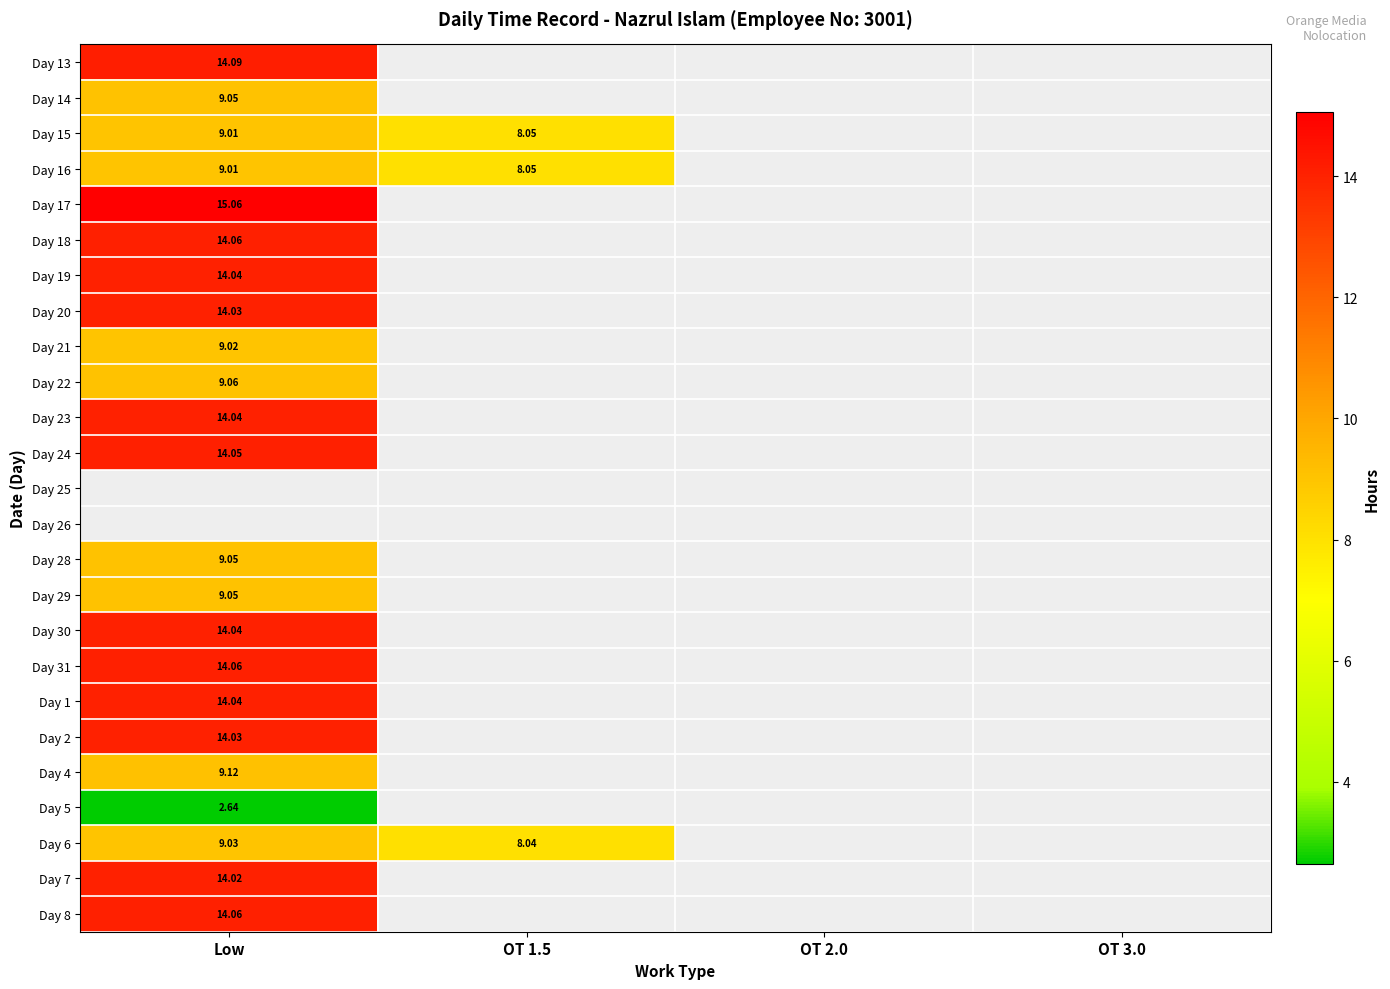

Which category has the highest value in the Day 2 series?

Low